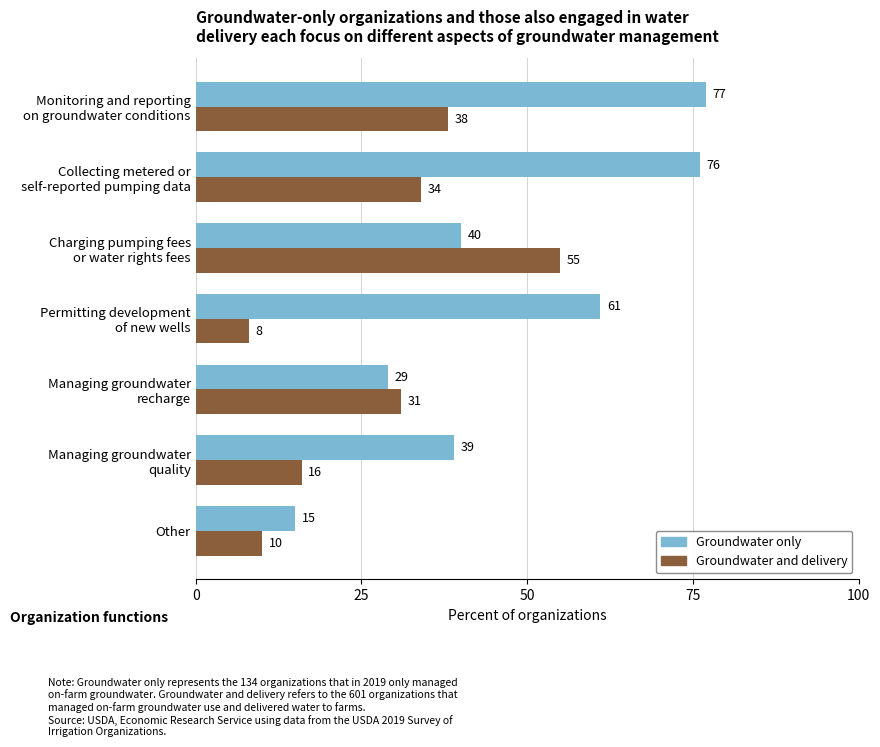

Count the number of categories in the chart.

7